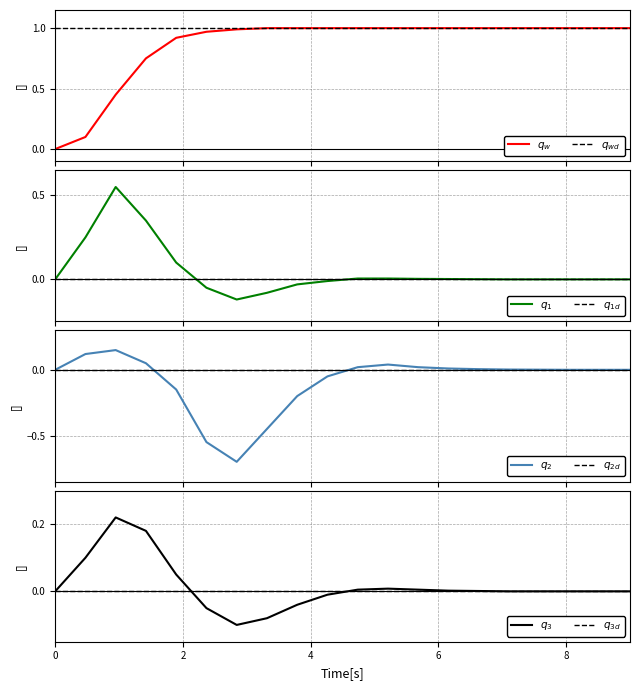

True or false: q_3 has more than 2 points higher than both neighbors.

False